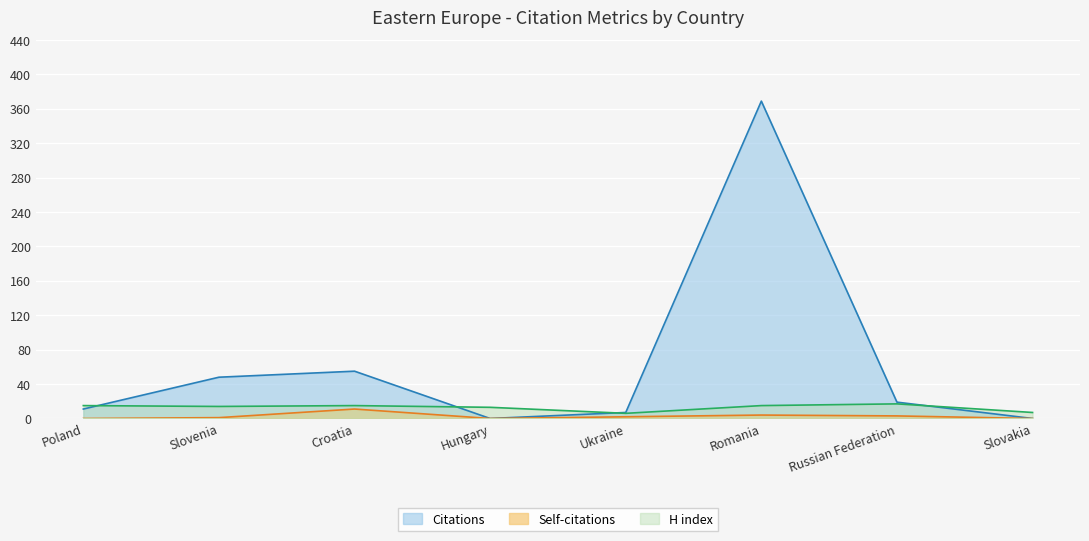

At which category is the sum across all series the highest?

Romania